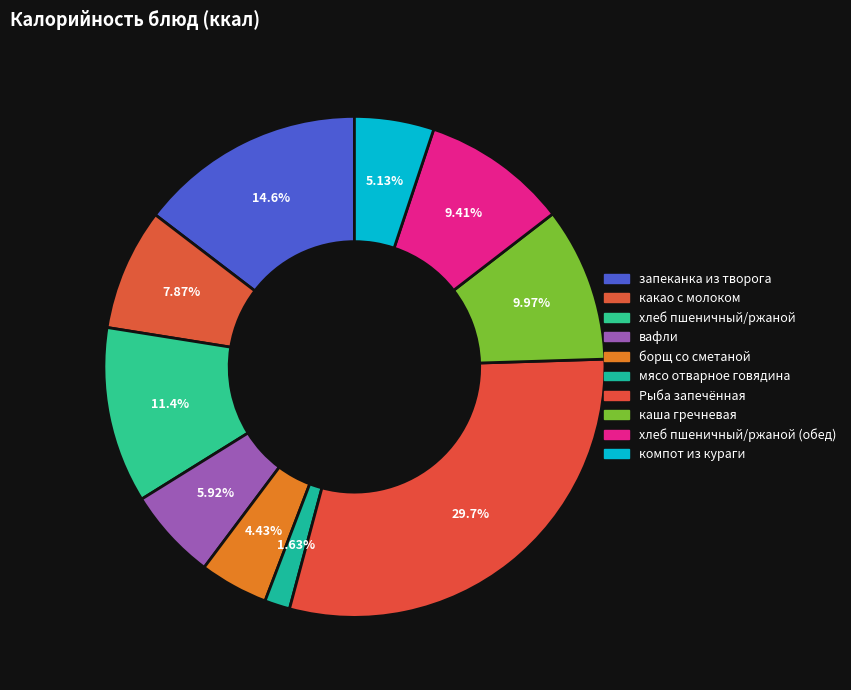

How many slices are in this pie chart?

10